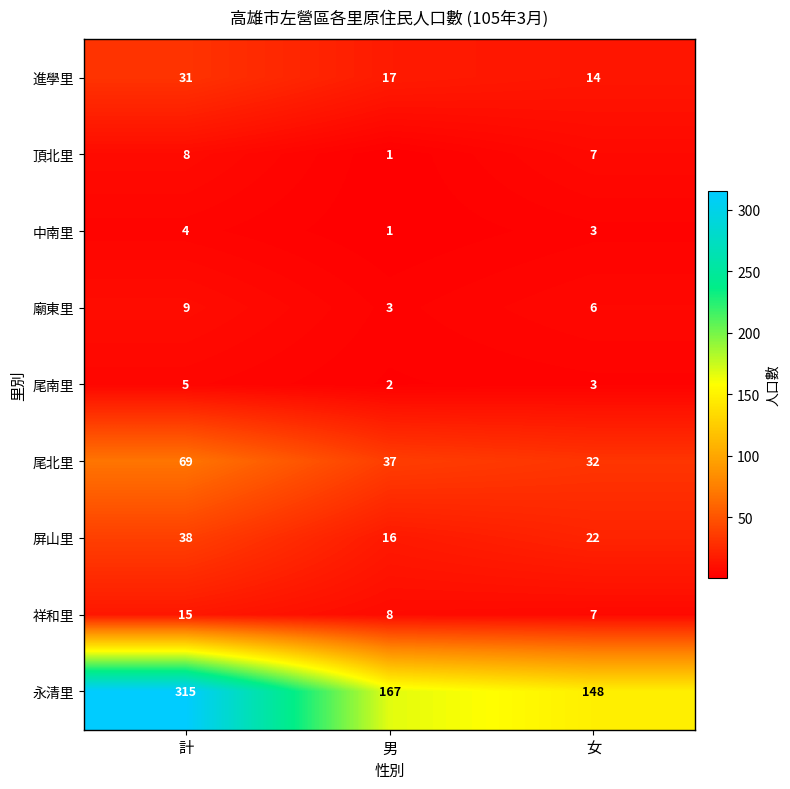

Where does the 永清里 series first go above 167?

計